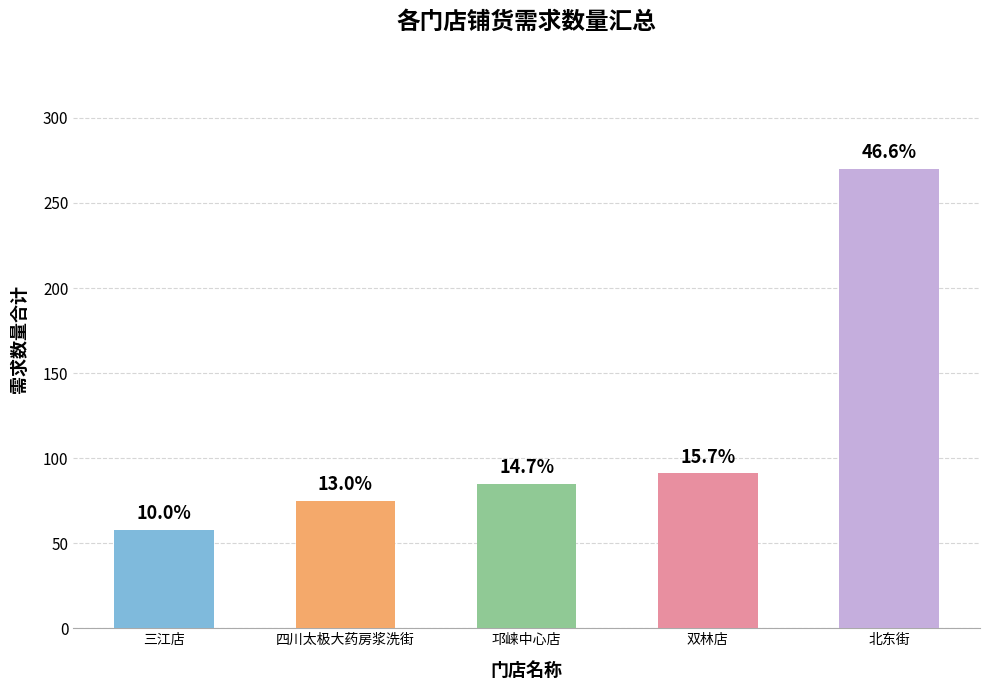

How many bars are there in total?

5